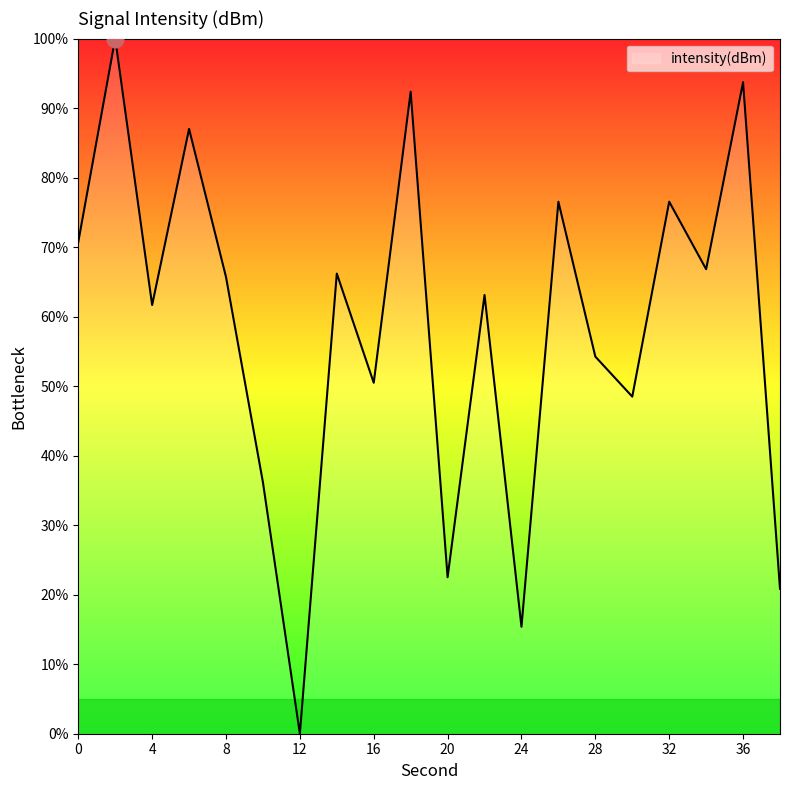

Does the chart display data point markers on the line(s)?

No